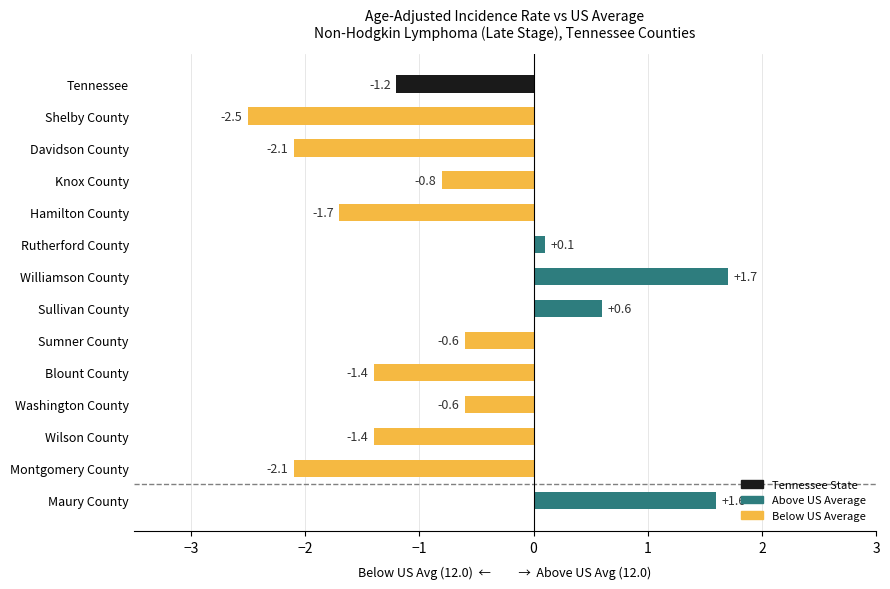

What is the approximate value at Tennessee?

-1.2